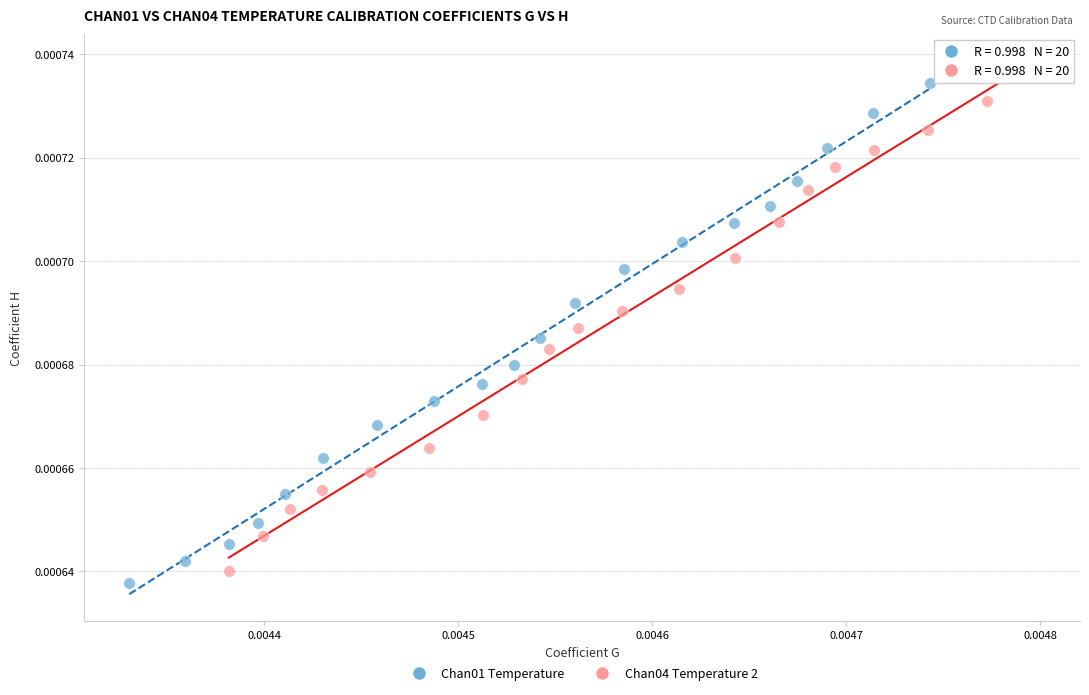

What are all the series names shown in the legend?

Chan01 Temperature, Chan04 Temperature 2